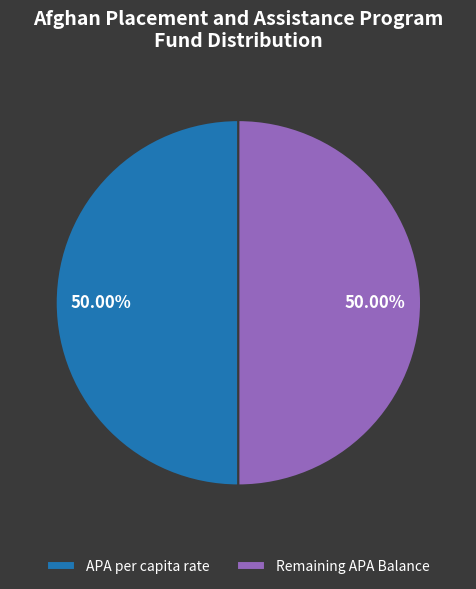

Approximately how many times larger is the value at Remaining APA Balance compared to APA per capita rate?

1.0